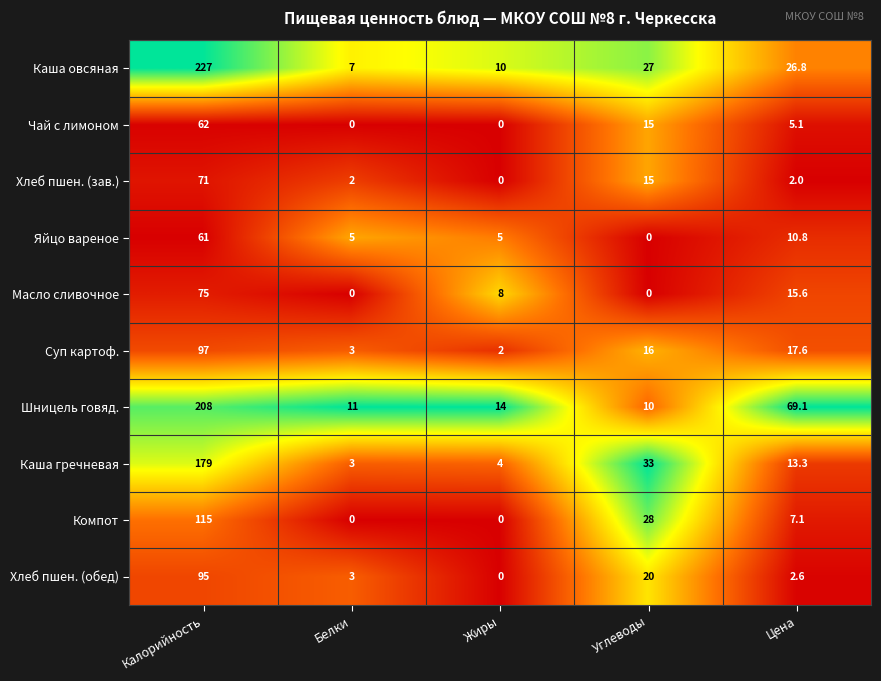

What value does the Шницель говяд. series have at Калорийность?

208.0